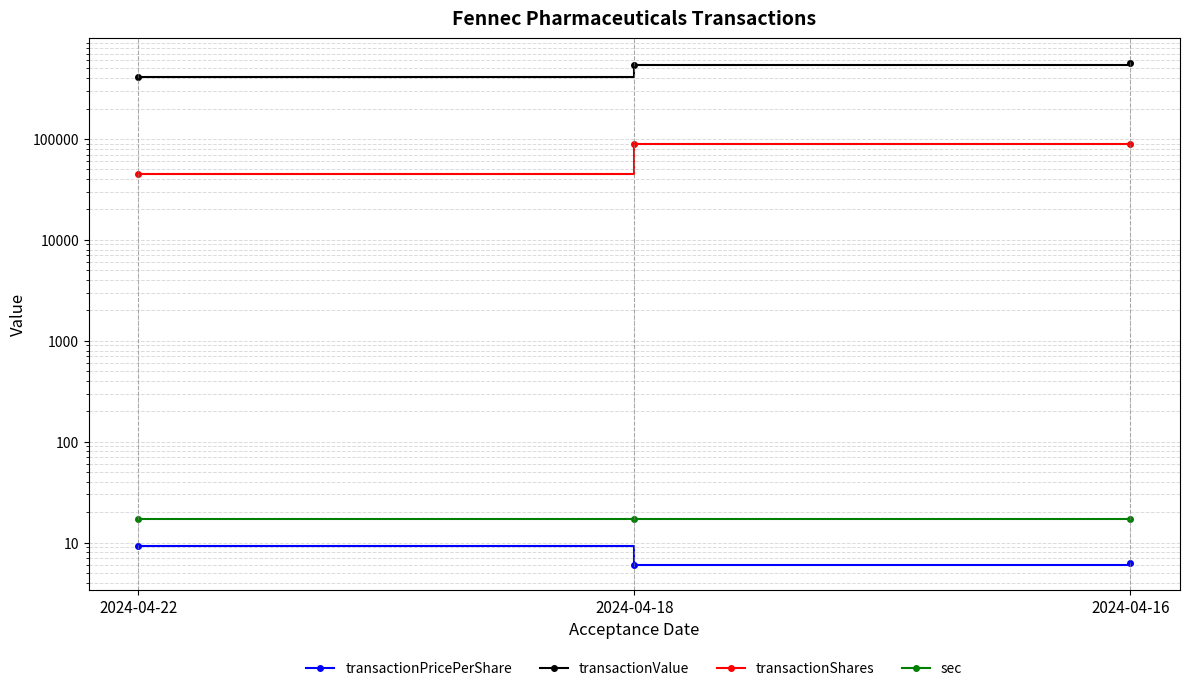

Between 2024-04-22 and 2024-04-18, which series saw the biggest shift?

transactionValue